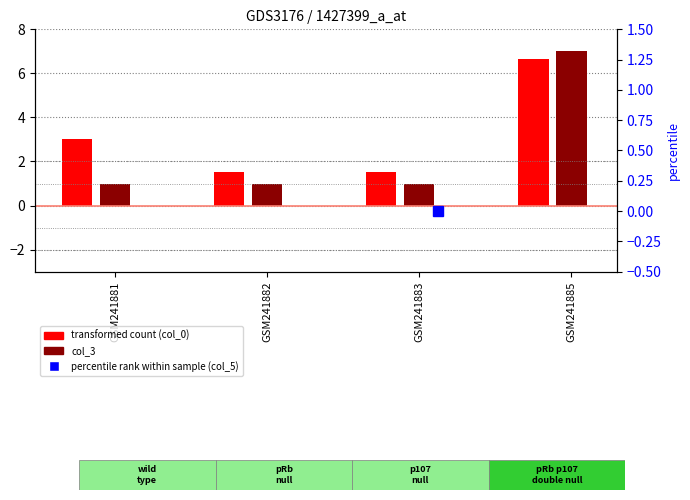

At how many categories does at least one series exceed 6?

1